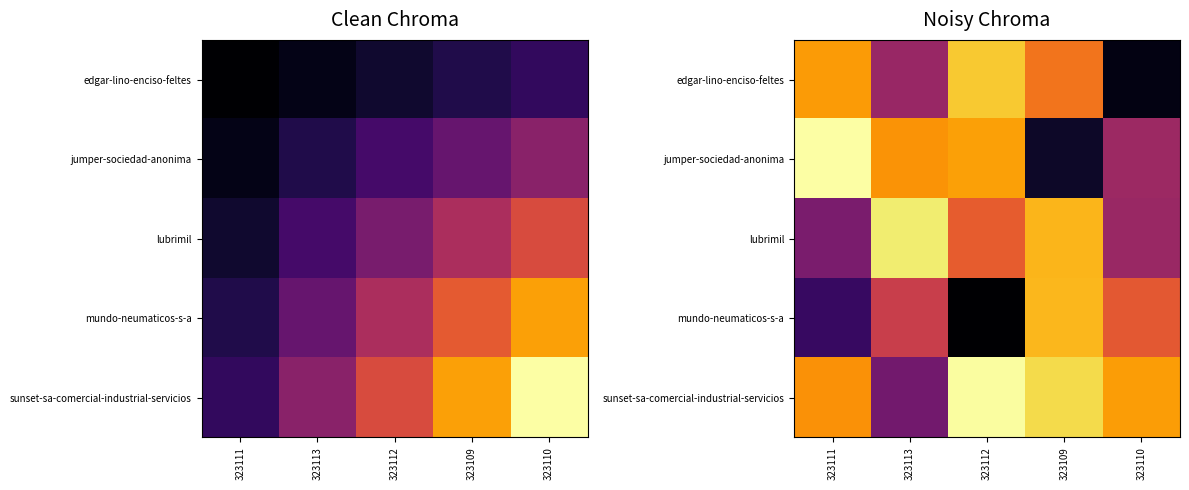

Between 323113 and 323112, which is larger?

323112